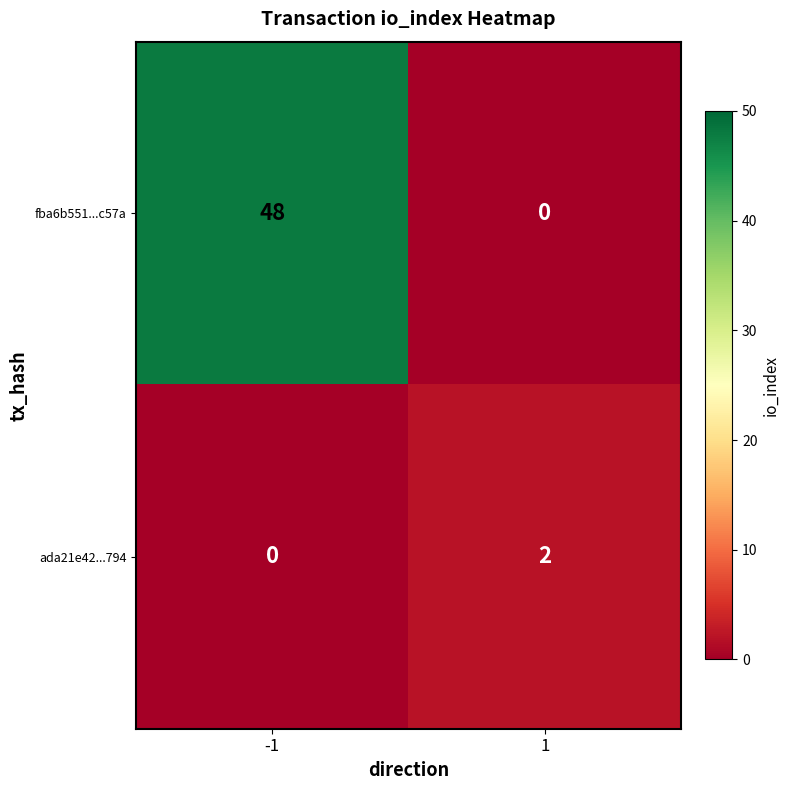

Which label corresponds to the largest value in the chart?

-1